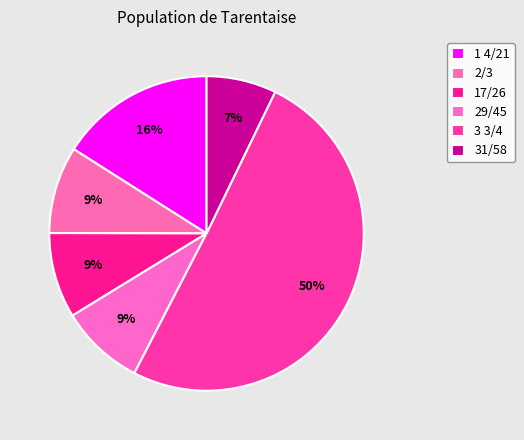

How many segments does this pie chart have?

6